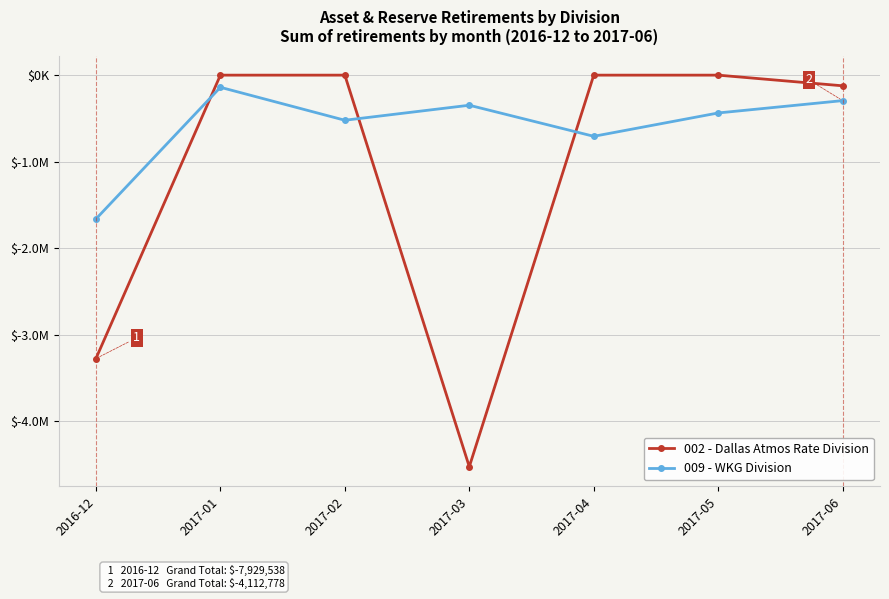

Which series has the largest total across all categories?

009 - WKG Division